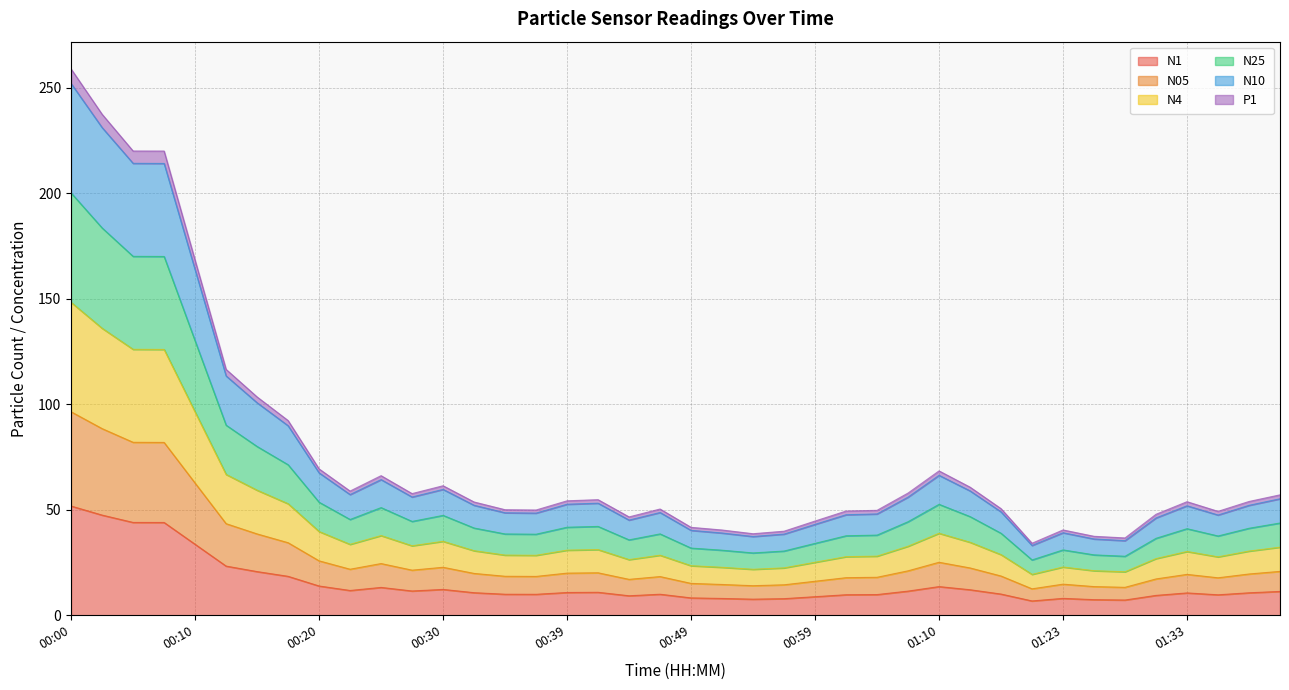

What is the minimum value for N1?

6.8